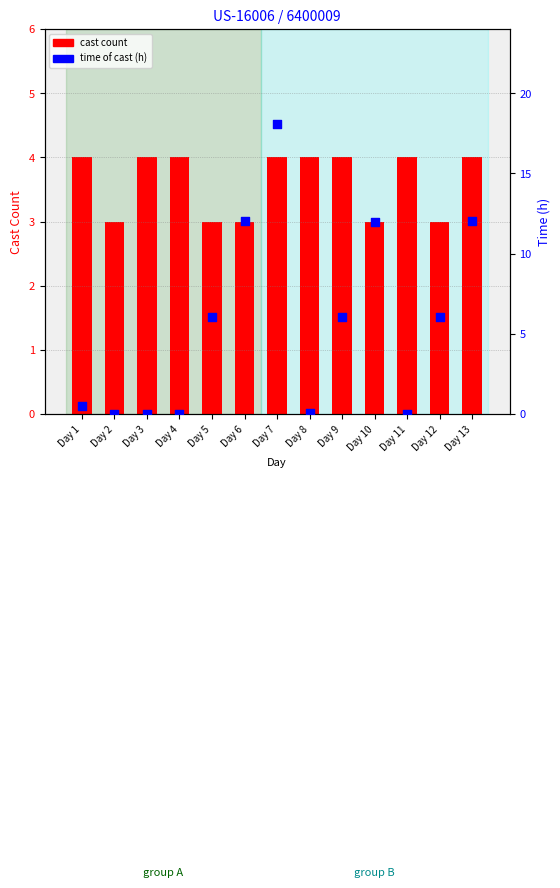

What is the total value across all series at Day 5?

9.0